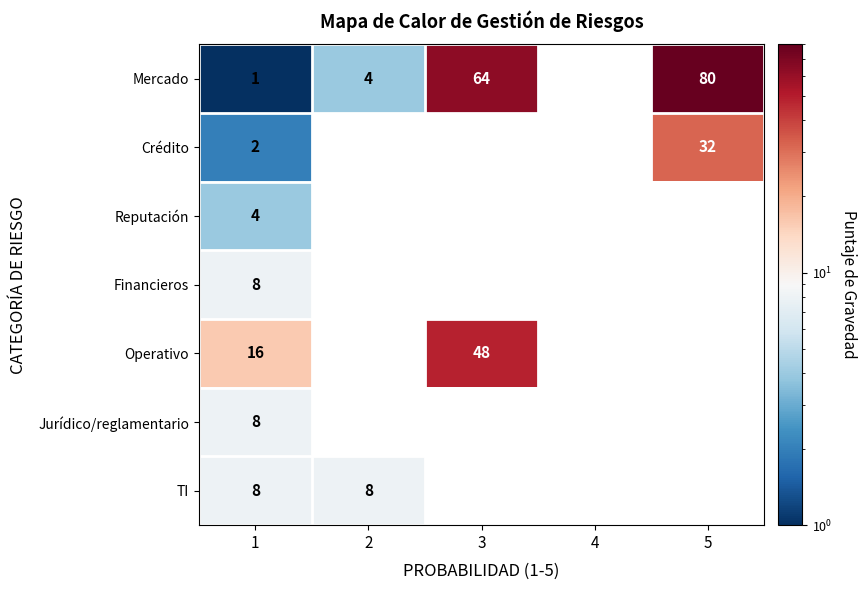

Is it true that Operativo equals 26 at 3?

False